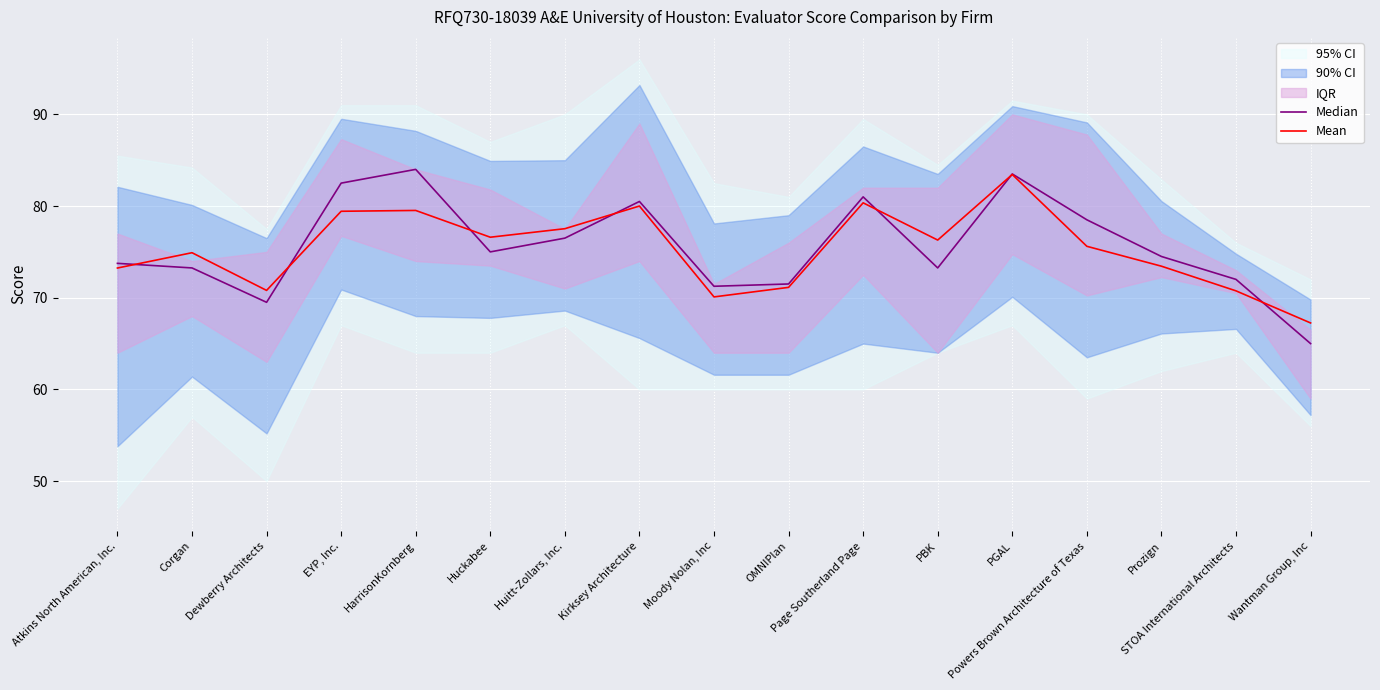

How many lines are shown in the chart?

2